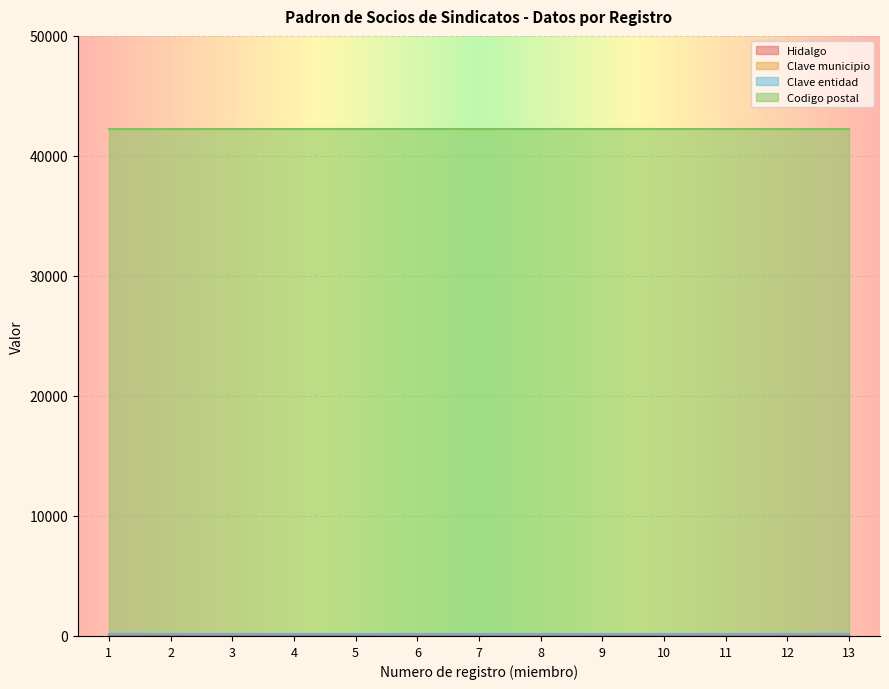

Between 1 and 9, which series saw the biggest shift?

Hidalgo